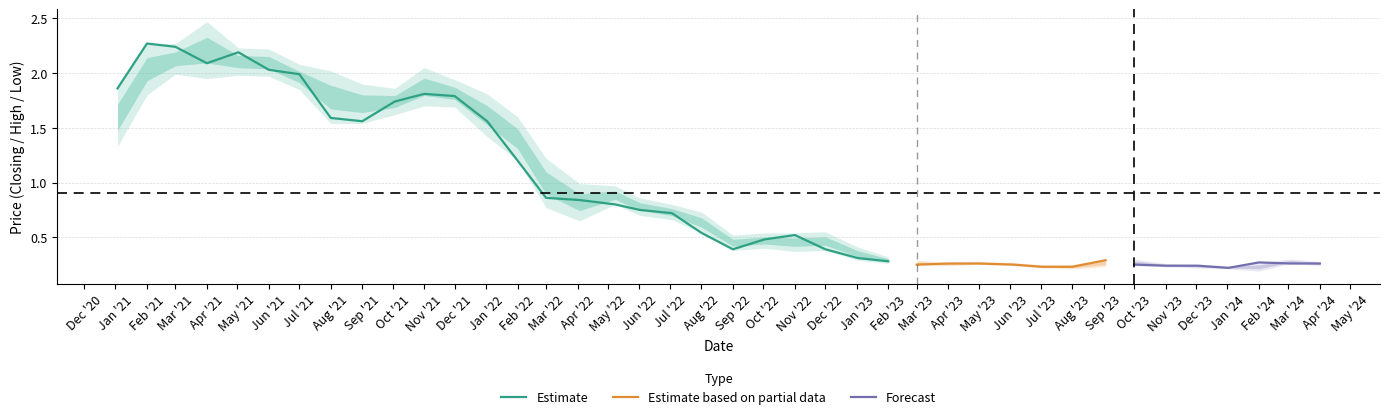

The Estimate series shows 2.1 at Apr '21. True or false?

True